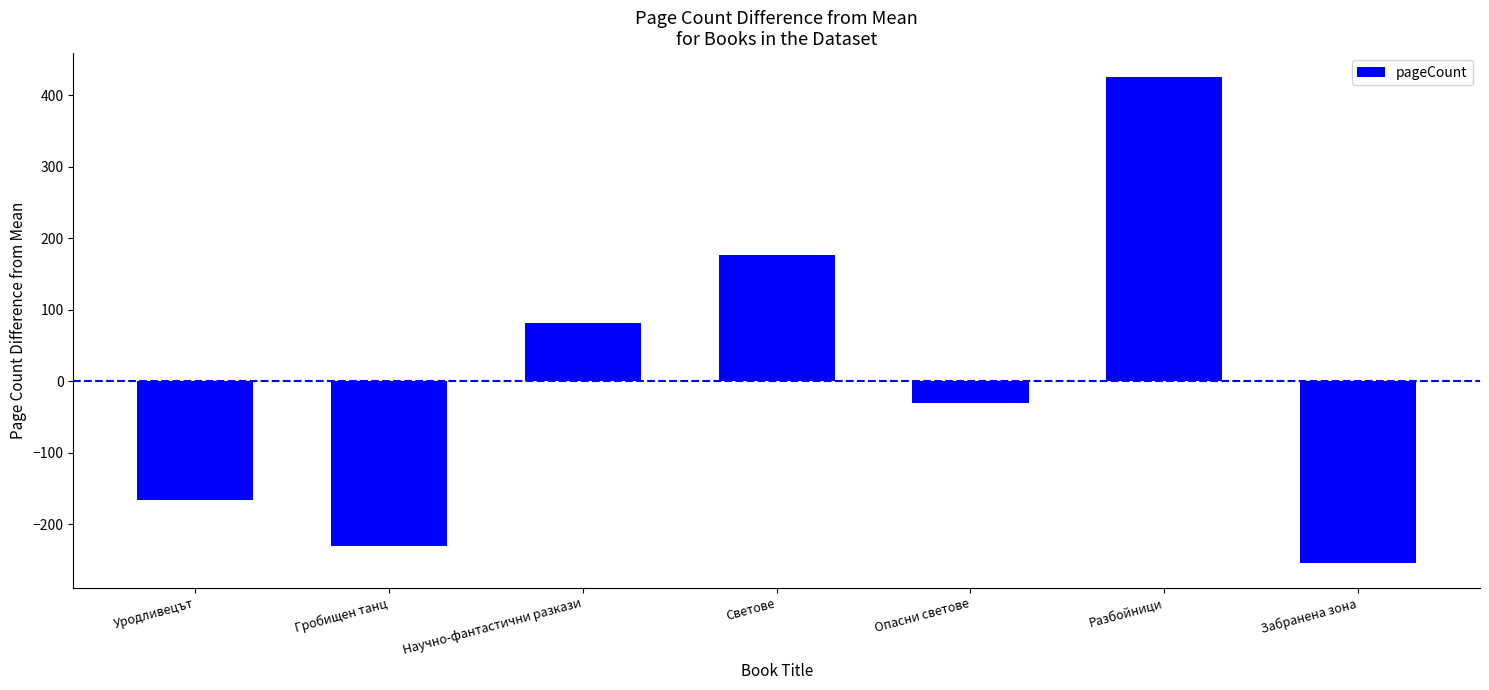

What is the difference between the second highest and second lowest values?

408.0